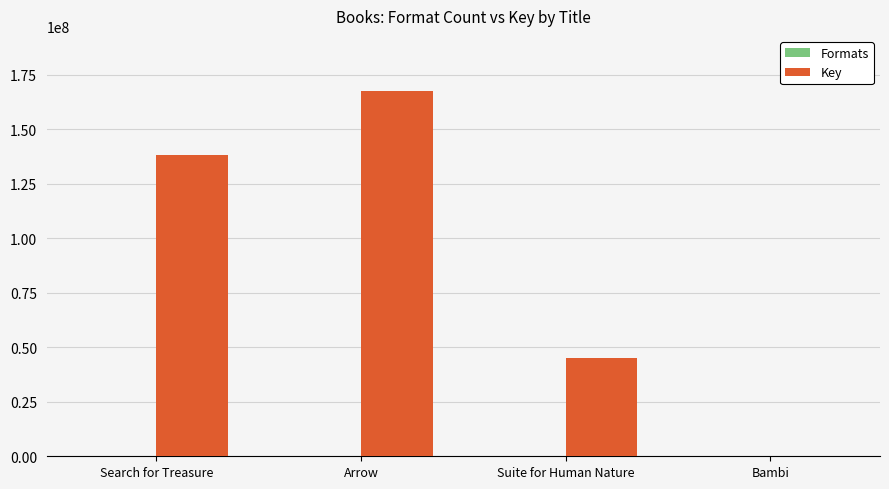

At which label is Key closest to 83787841?

Suite for Human Nature